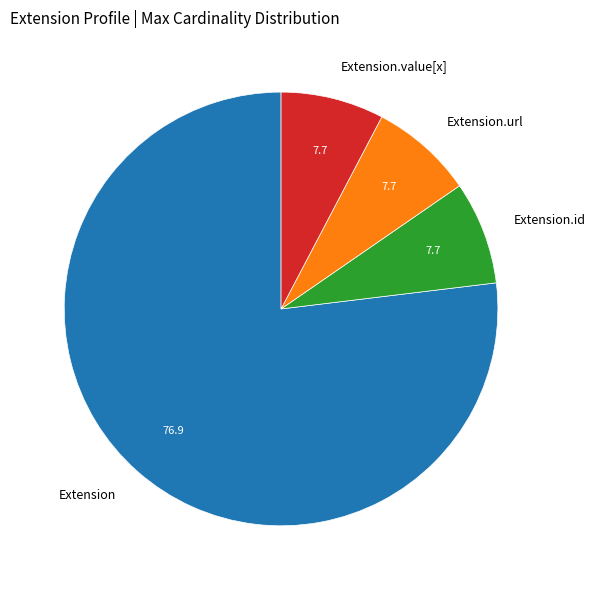

Do Extension.url and Extension together represent more than half of the pie?

Yes